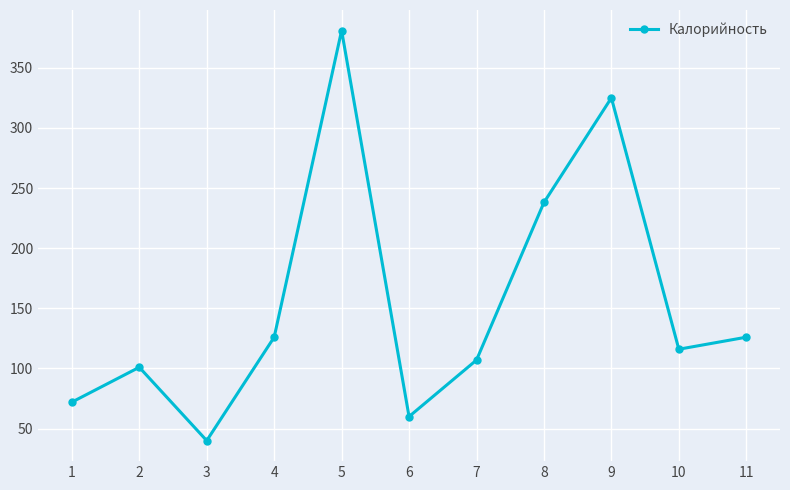

What is the value of the 7th point from the left?

107